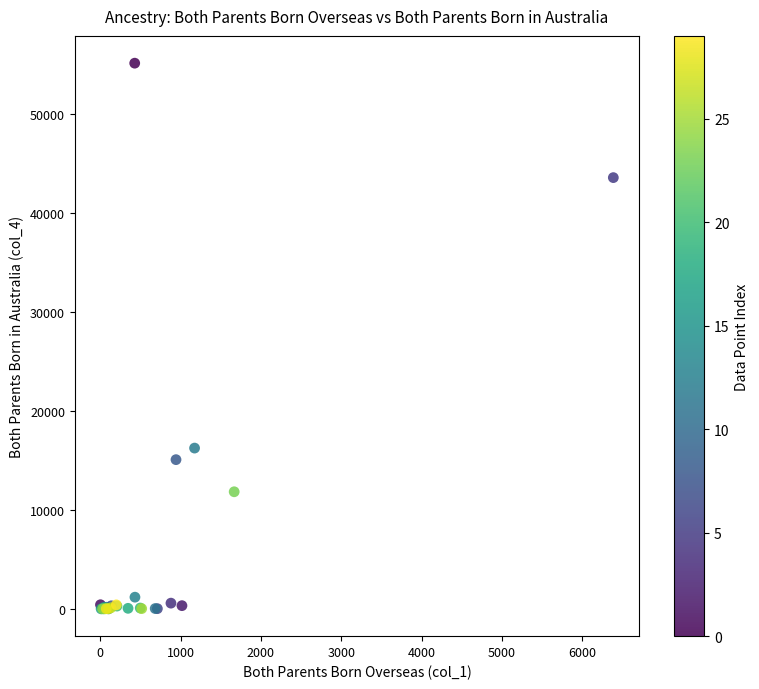

What Y value in the scatter plot is closest to 27544?

16232